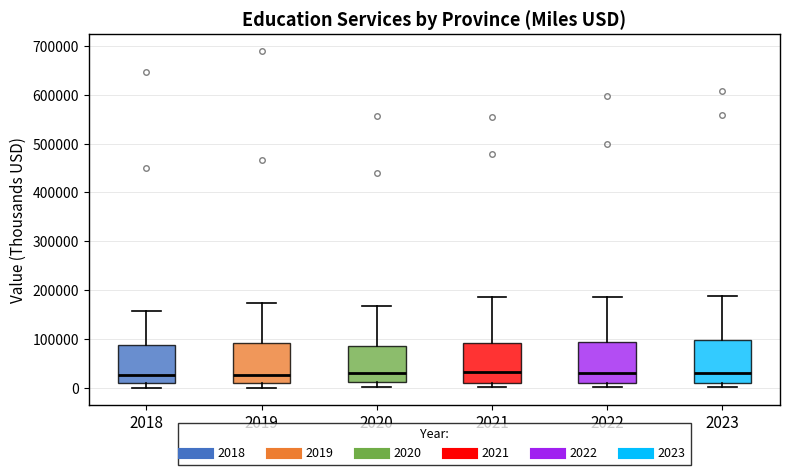

Reading left to right, transcribe this box plot: for each box, give where its median line is, the range the box spans, and where its two whiskers end, as read against the y-axis. The values are not printed on the chart, so give them approximately, as read against the axis.

2018: median 30000, box 10000 to 90000, whiskers 0 to 160000
2019: median 30000, box 10000 to 90000, whiskers 0 to 170000
2020: median 30000, box 10000 to 90000, whiskers 0 to 170000
2021: median 30000, box 10000 to 90000, whiskers 0 to 190000
2022: median 30000, box 10000 to 90000, whiskers 0 to 190000
2023: median 30000, box 10000 to 100000, whiskers 0 to 190000